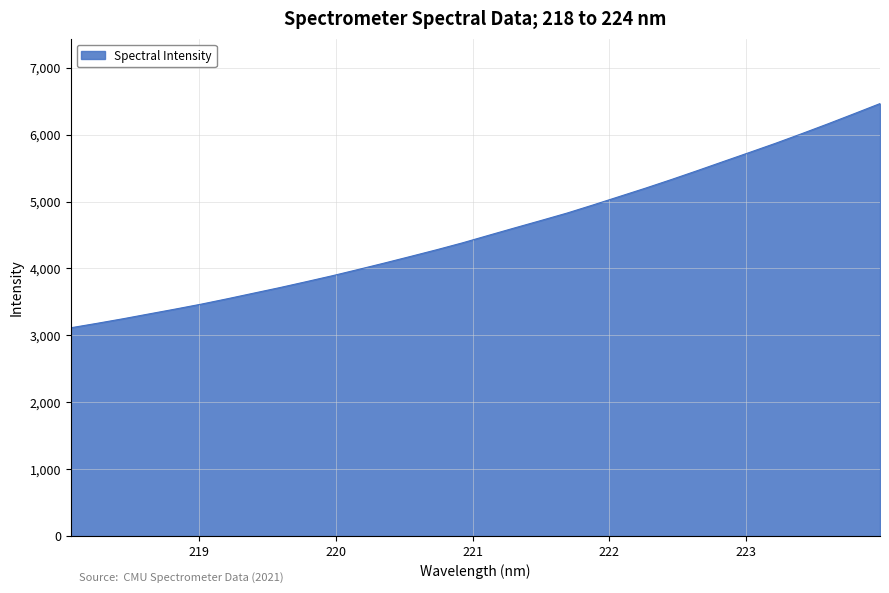

What is the difference between the maximum and minimum values?

3349.9